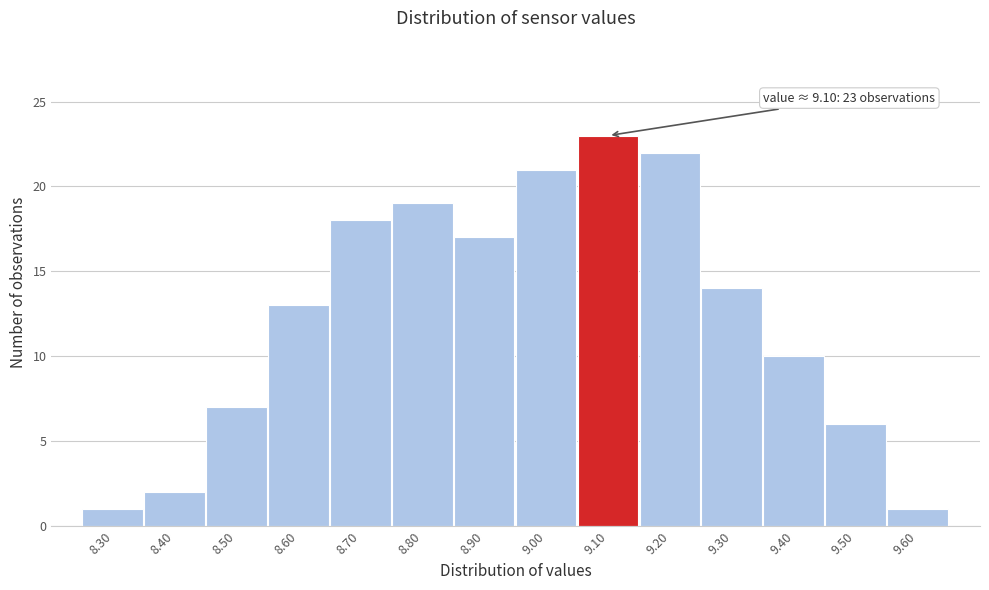

Which range on the x-axis has the tallest bar?

9.05 to 9.15